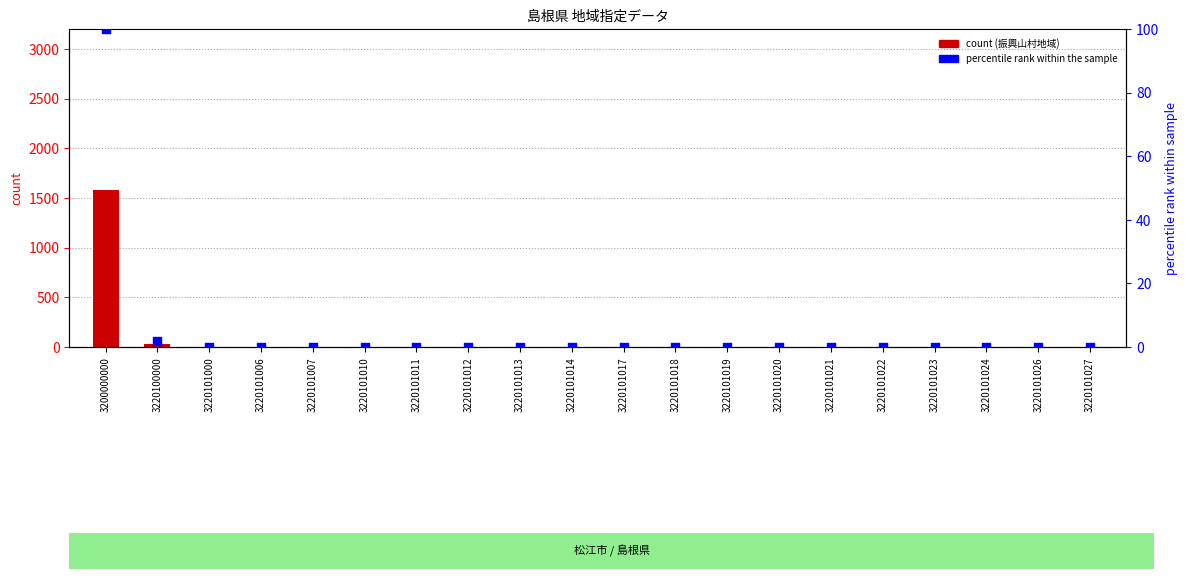

At which category is the sum across all series the highest?

3200000000